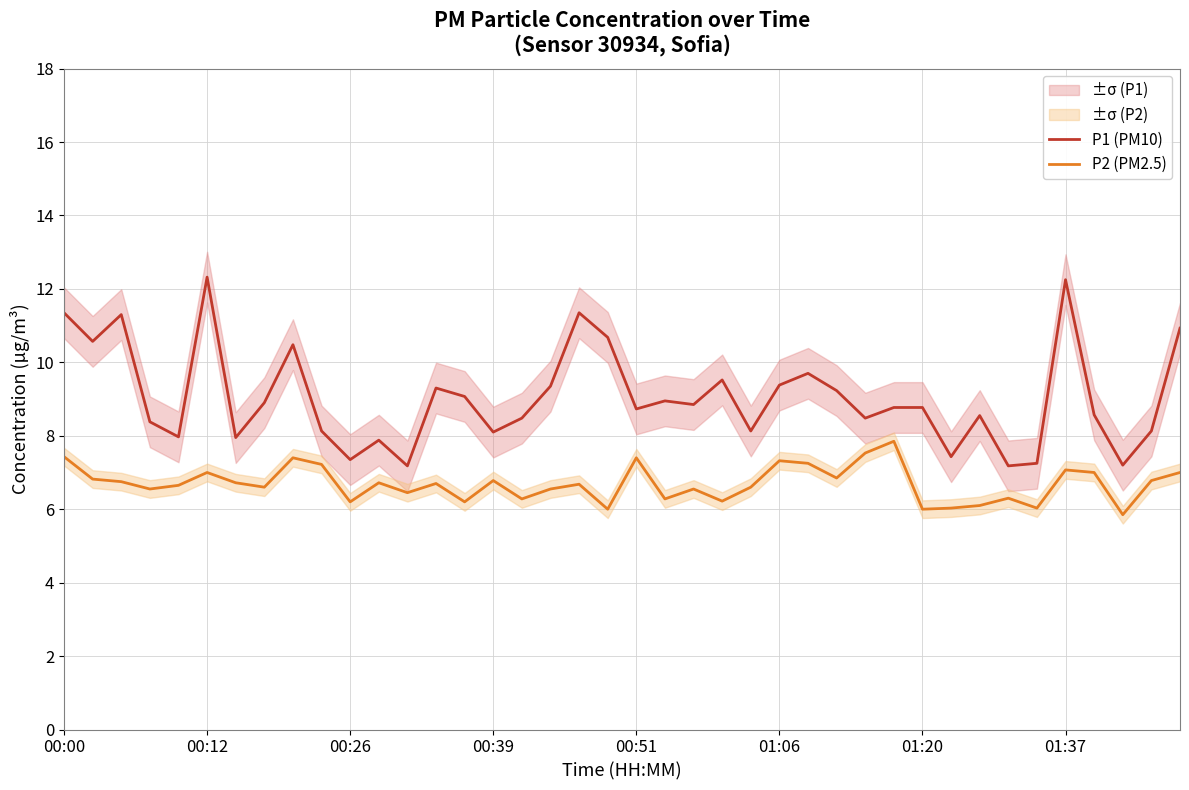

Rank the series by their average value, from highest to lowest.

P1 (PM10), P2 (PM2.5)